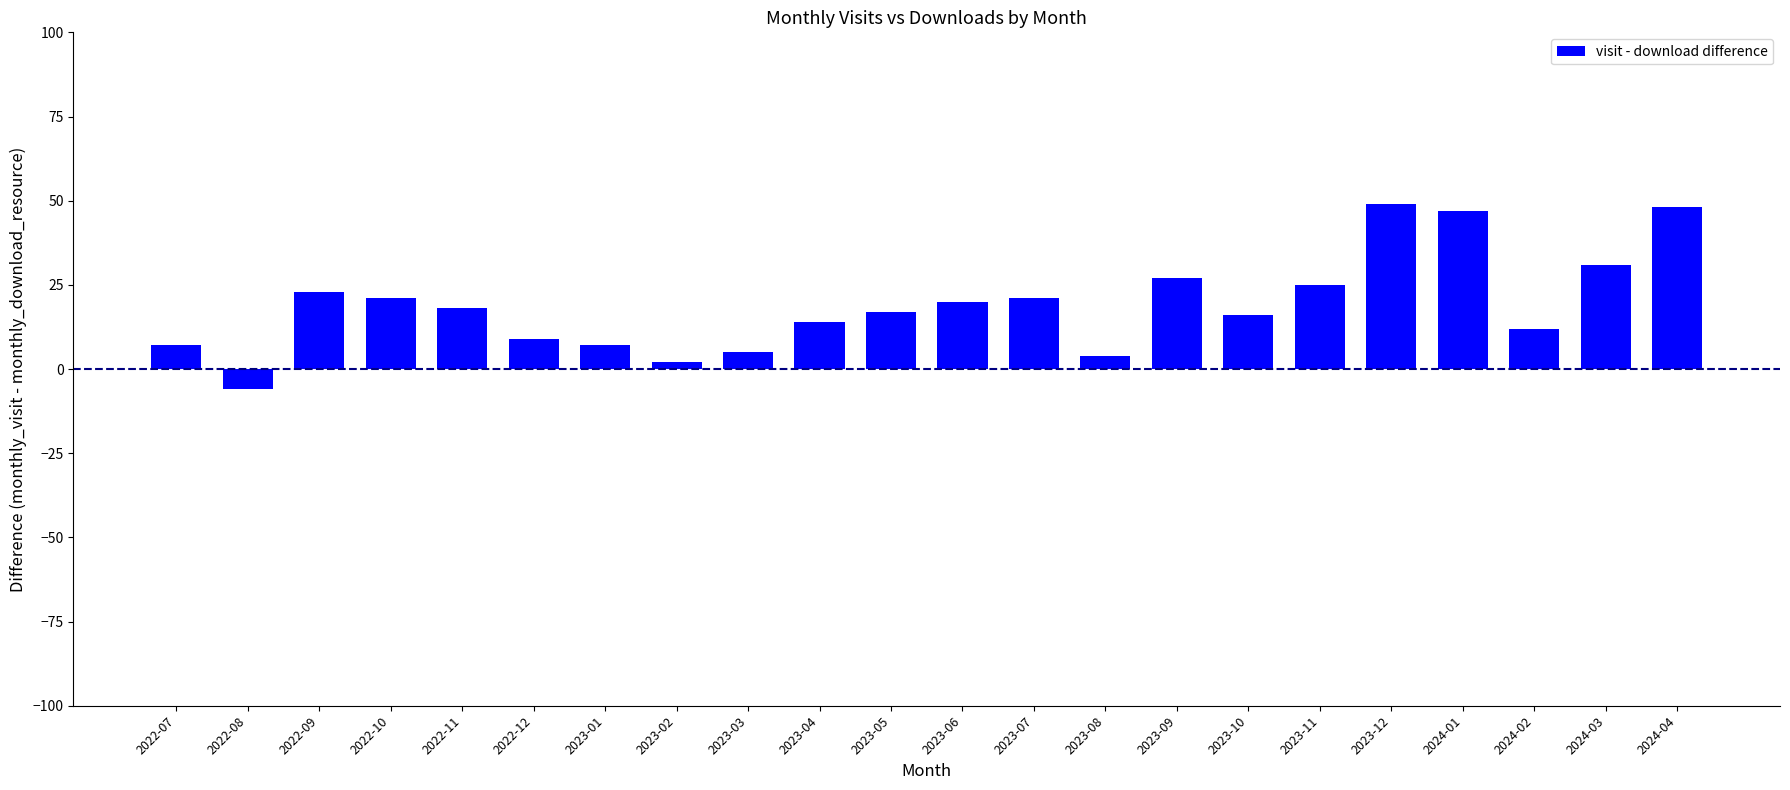

What is the difference between the second highest and minimum values?

54